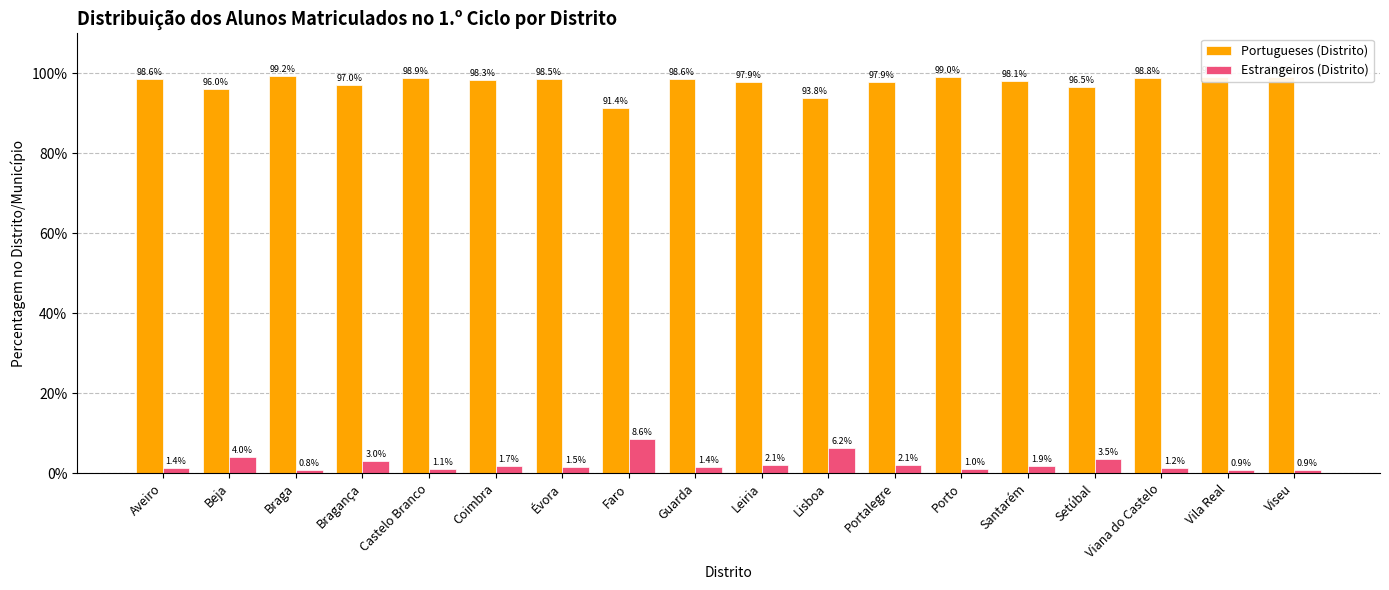

Is the value of Portugueses (Distrito) at Évora greater than the value of Estrangeiros (Distrito) at Coimbra?

Yes